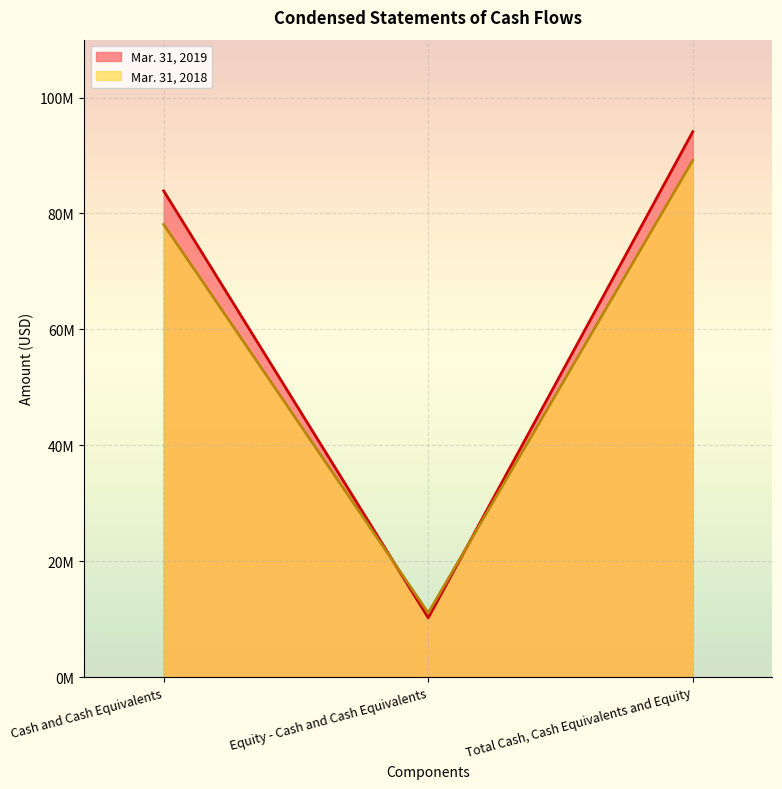

What is the minimum value shown in the chart?

10220823